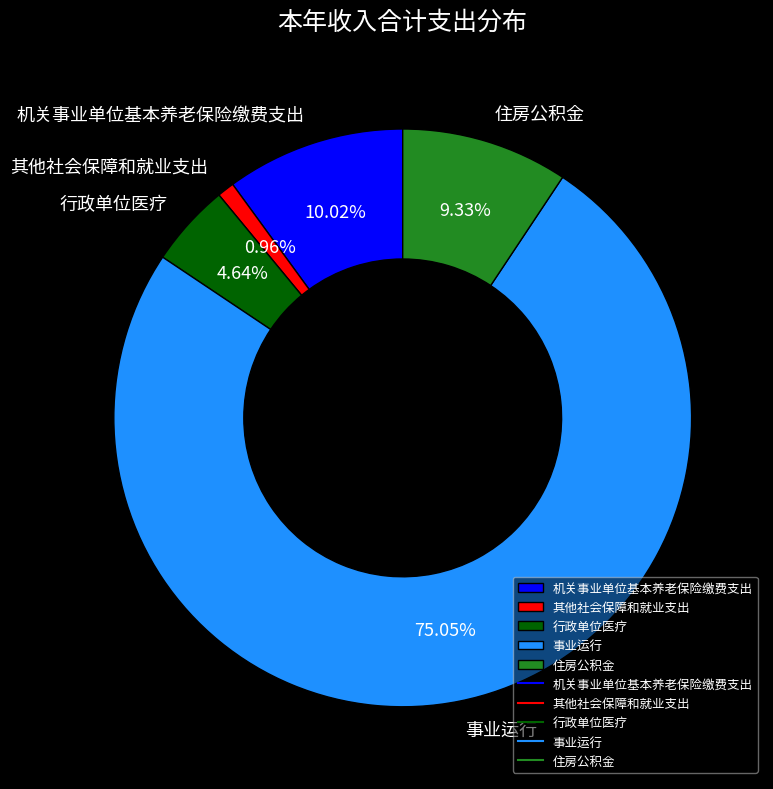

What is the ratio of the value at 事业运行 to the value at 其他社会保障和就业支出?

78.5